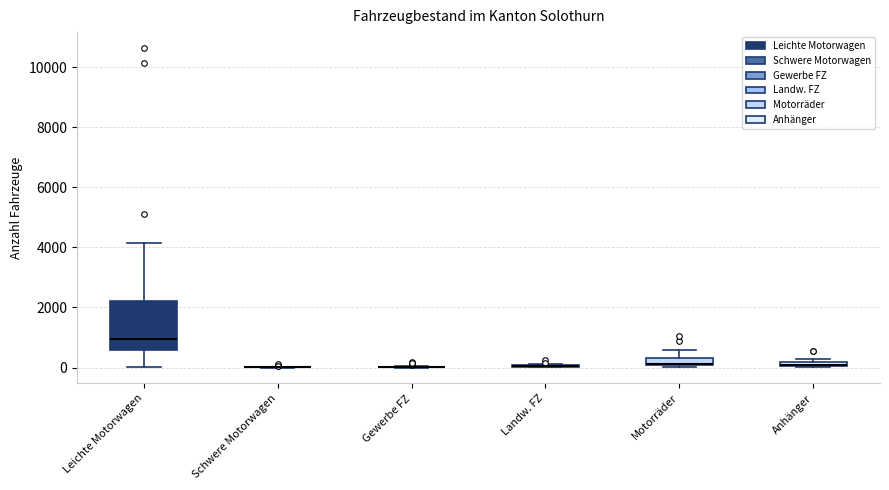

Comparing the boxes themselves (not the whiskers), which one is the tallest?

Leichte Motorwagen